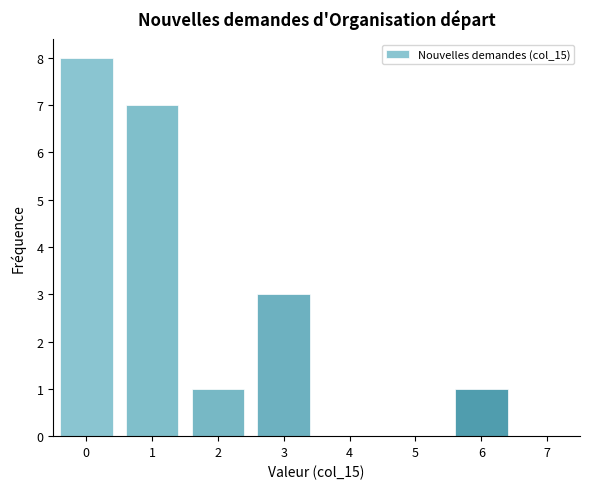

Reading left to right, extract all data points from this chart.

0=8	1=7	2=1	3=3	4=0	5=0	6=1